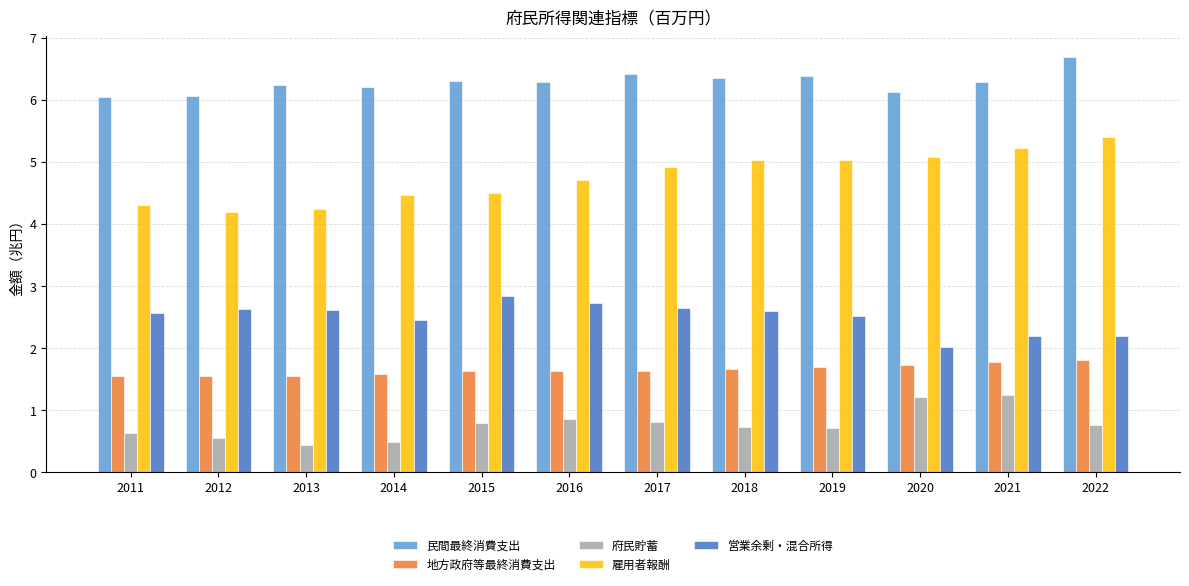

Which series has the largest total across all categories?

民間最終消費支出